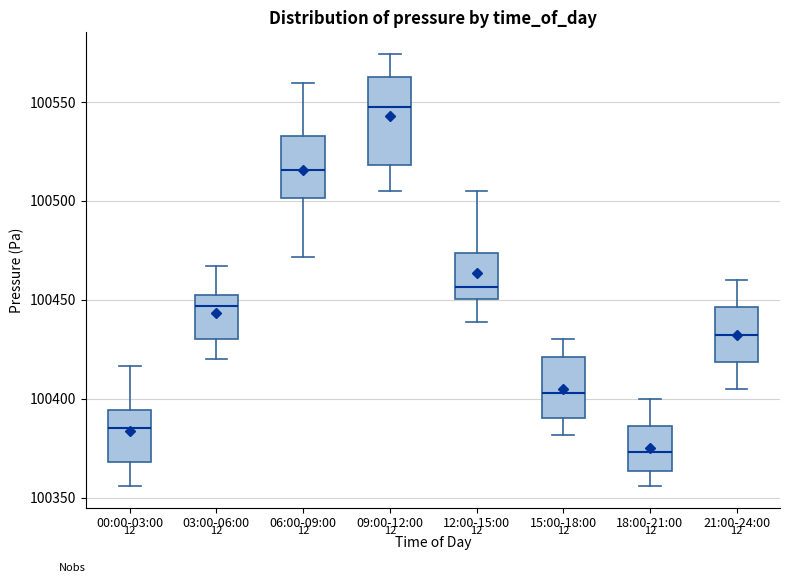

Which box has the lowest median line?

18:00-21:00